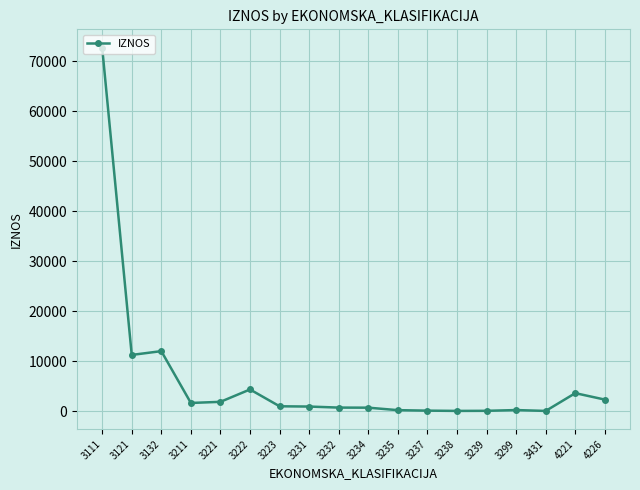

The chart shows a value of 109753.0 at 3111. True or false?

False